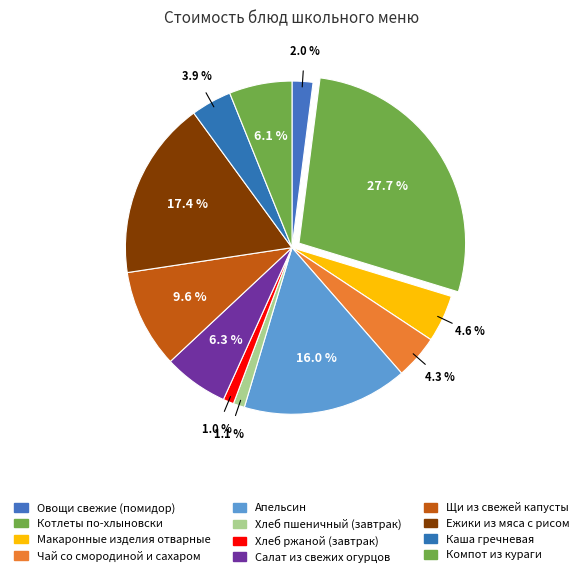

How many segments does this pie chart have?

12